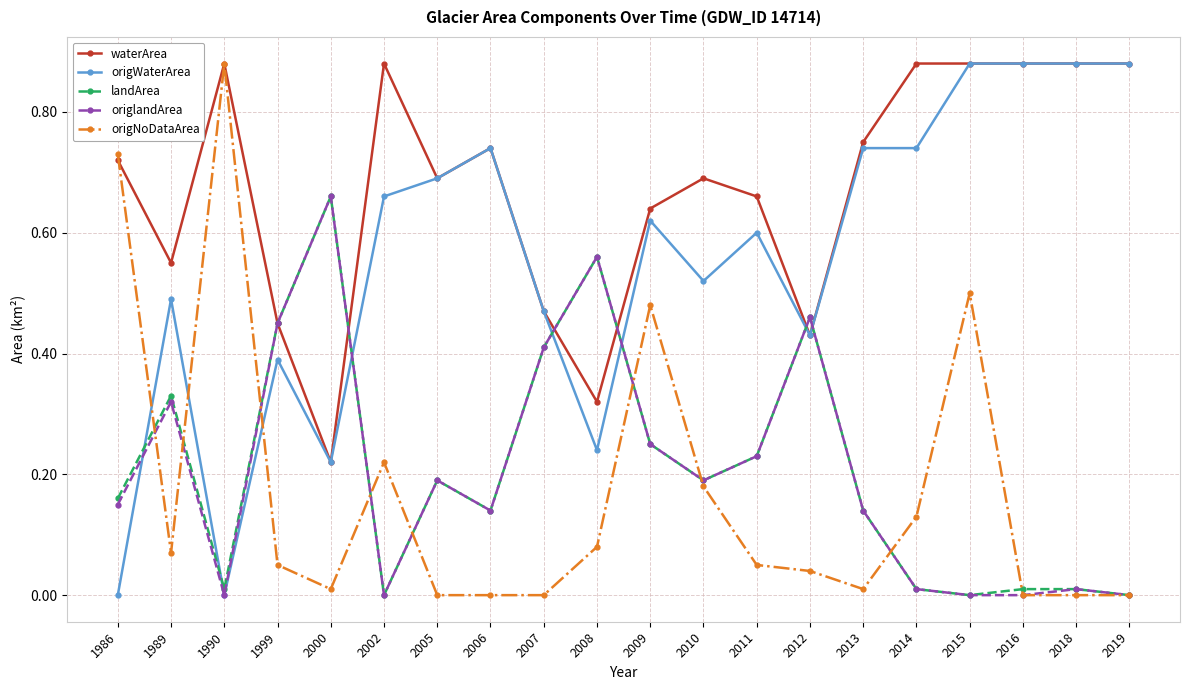

How many times do origNoDataArea and origWaterArea cross each other?

3